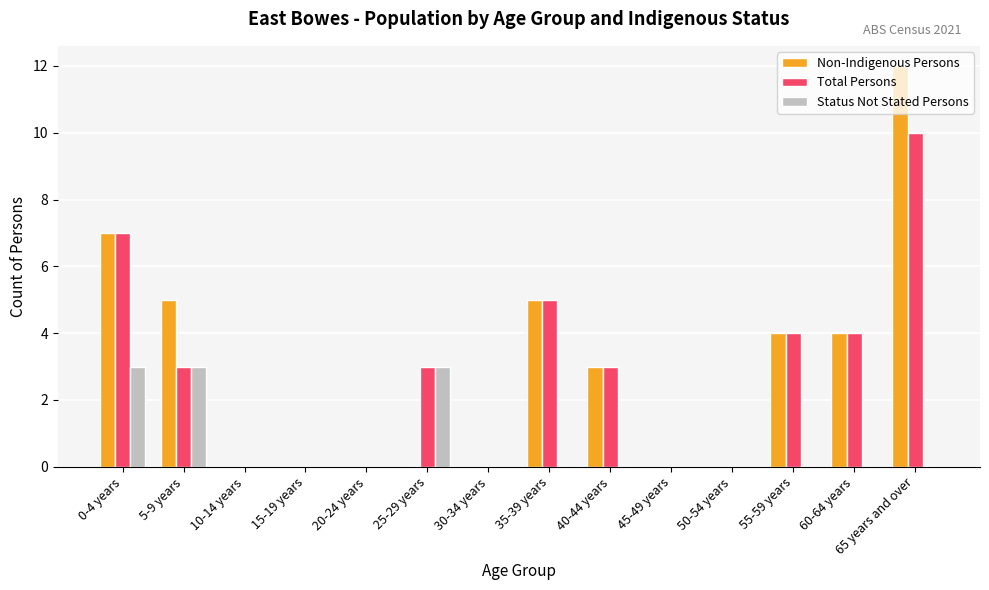

What is the maximum value for Total Persons?

10